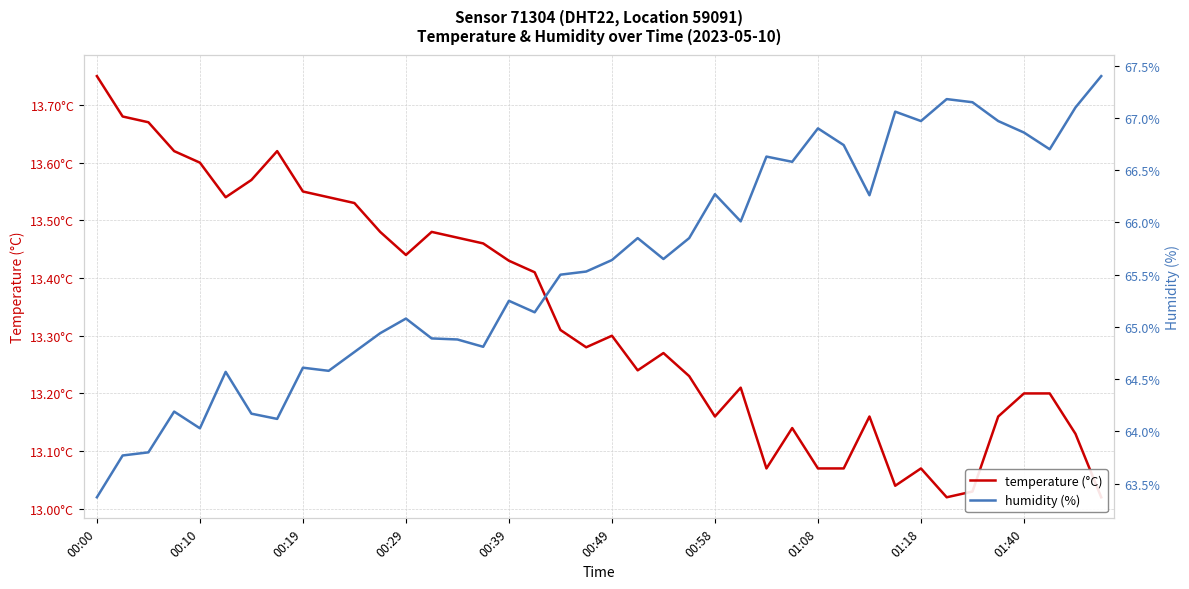

At how many categories does at least one series exceed 55?

40